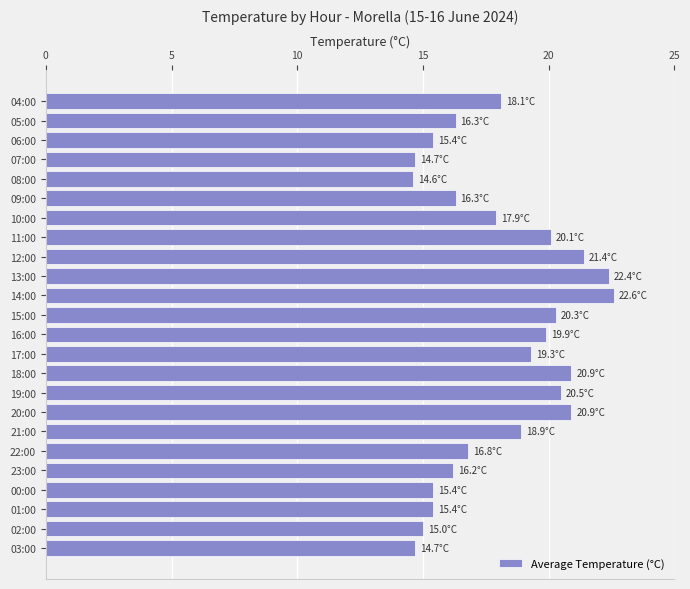

What is the difference between the maximum and minimum values?

8.0